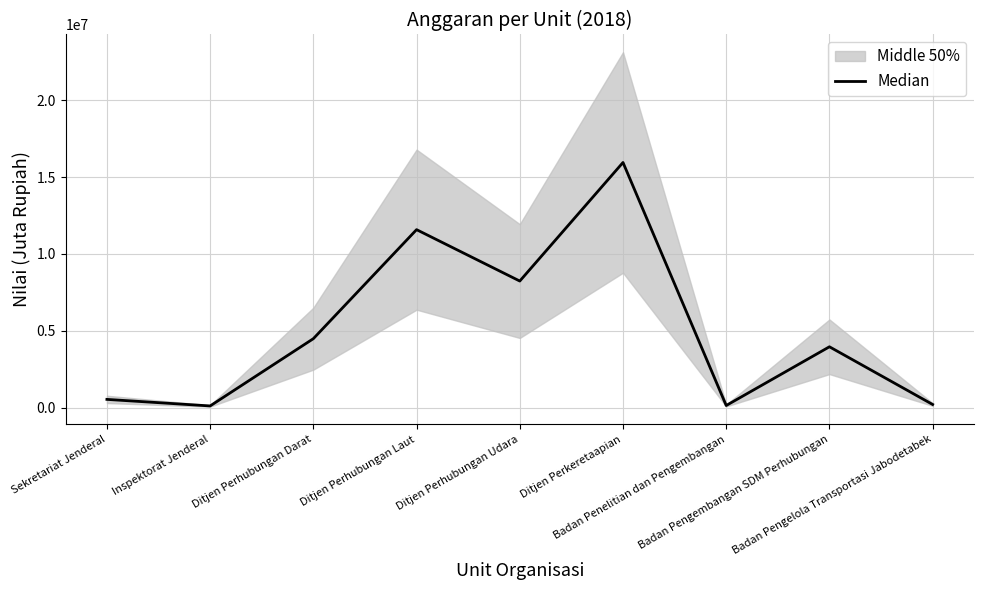

How many interior local valleys (lower than both neighbors) does the data have?

3